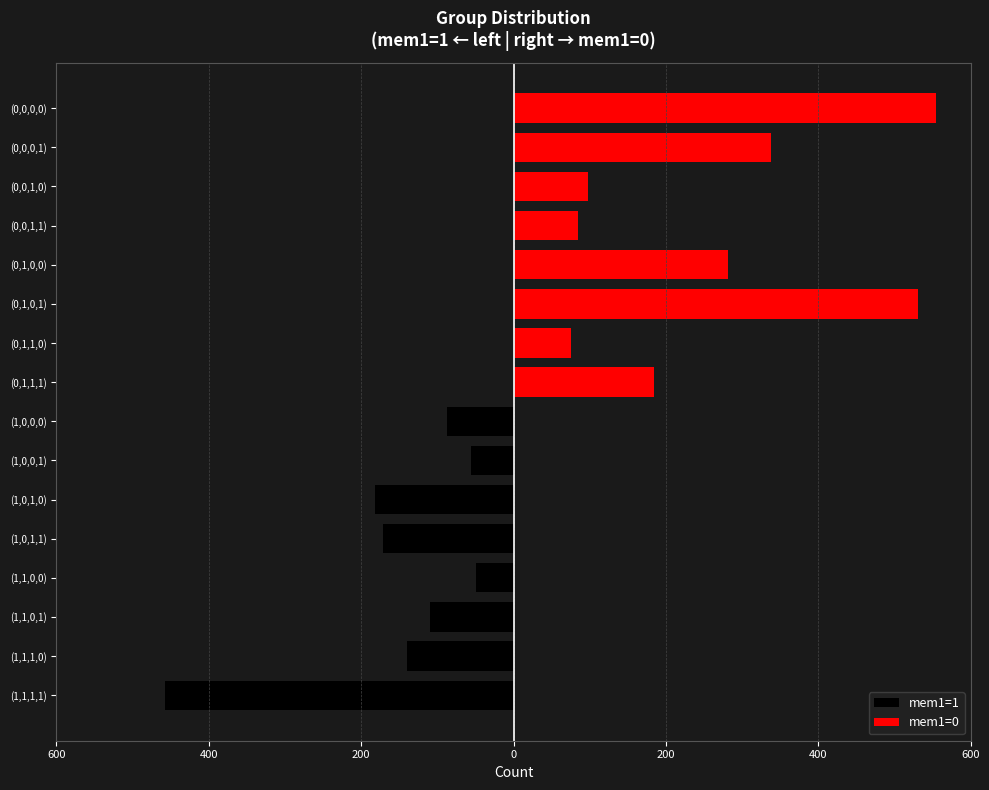

How many groups of bars are there?

16